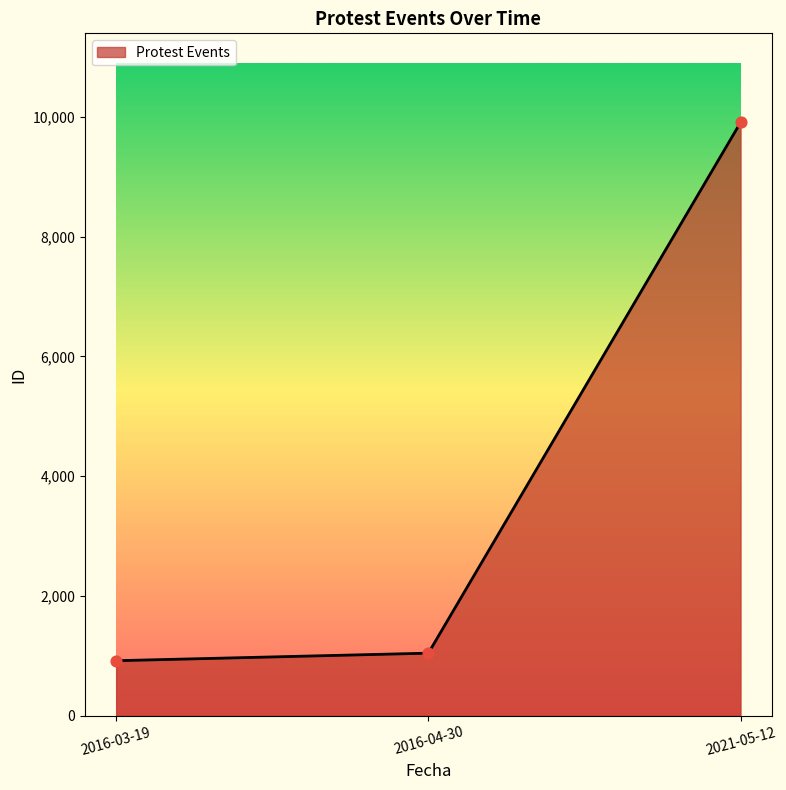

Approximately how many times larger is the value at 2016-03-19 compared to 2021-05-12?

0.1